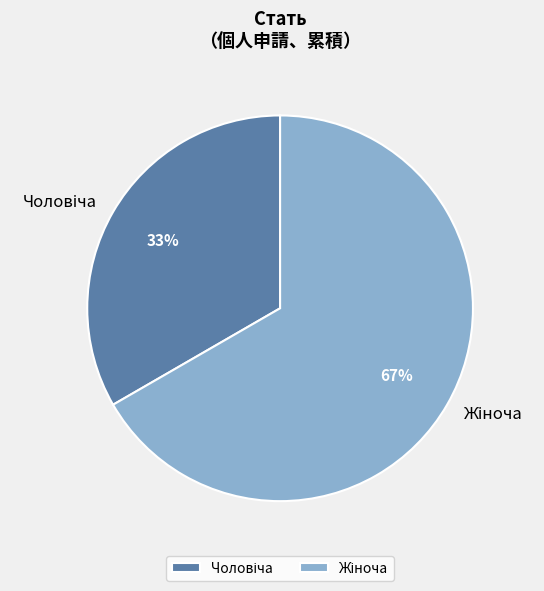

Is there a majority slice in this chart?

Yes